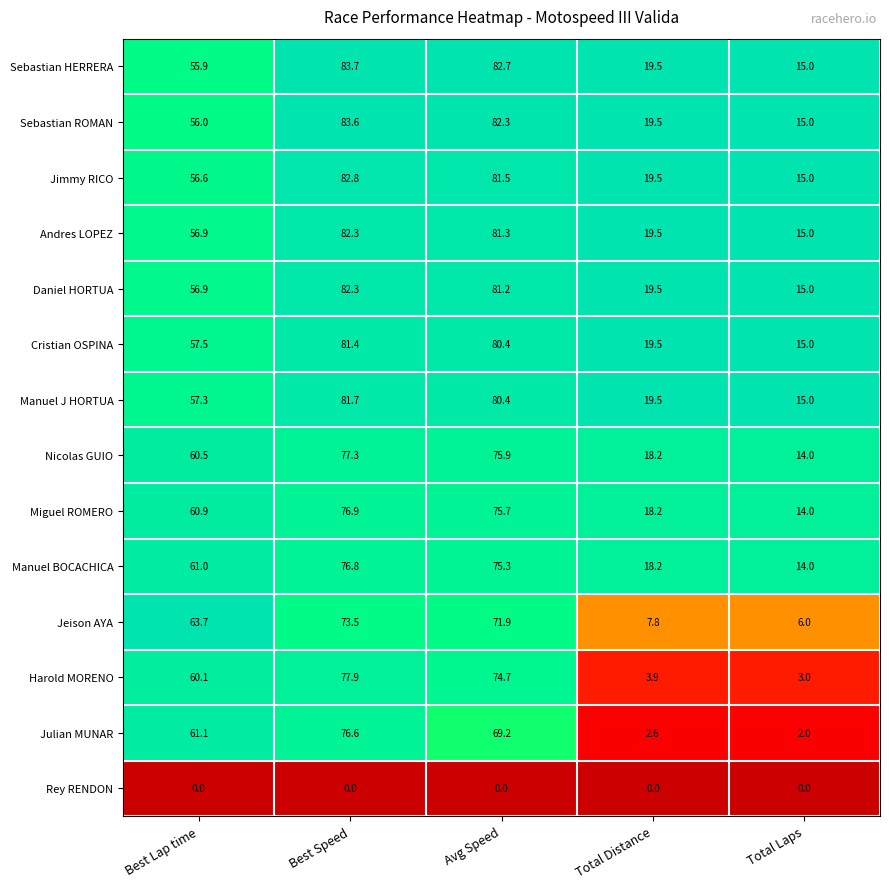

Rank the categories by Manuel J HORTUA value from highest to lowest.

Best Speed, Avg Speed, Best Lap time, Total Distance, Total Laps